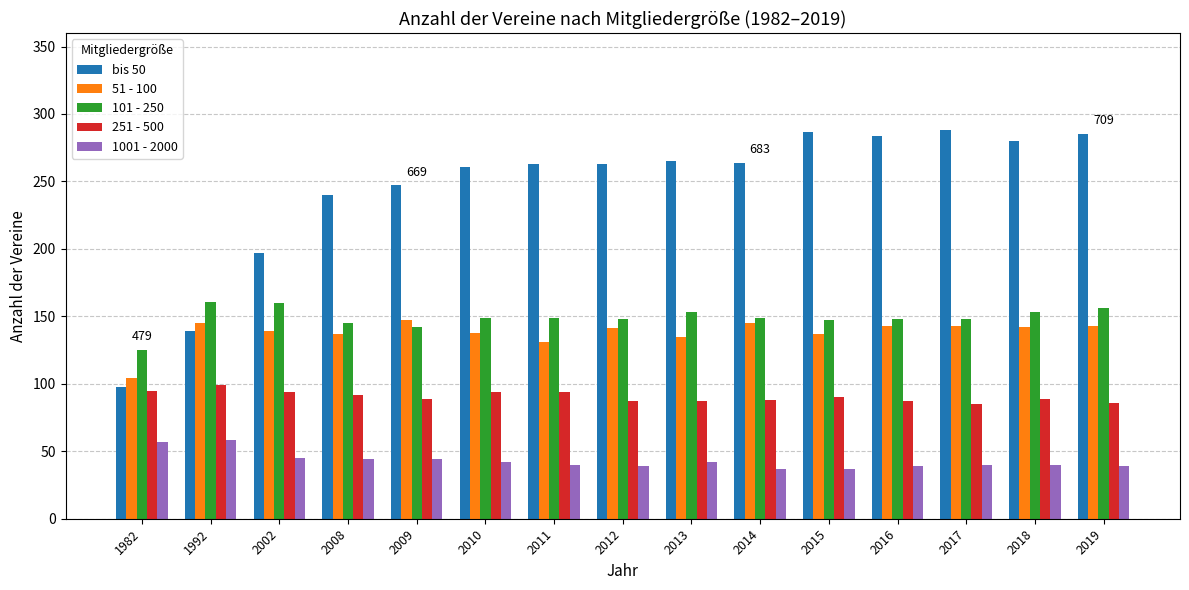

What is the value of the 51 - 100 bar at the 6th from the left?

138